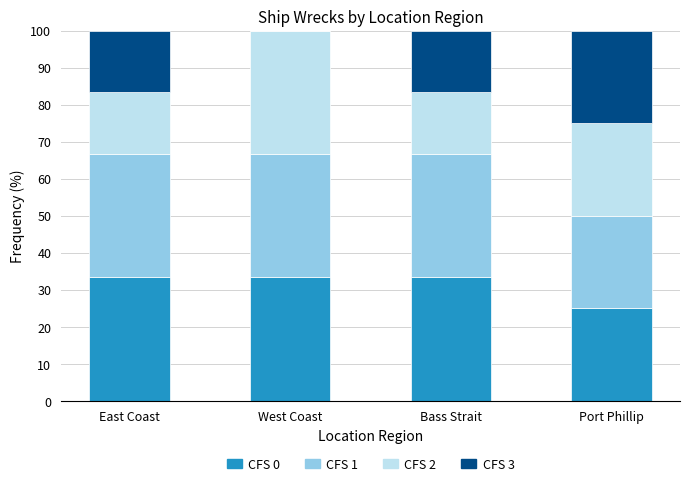

Are the bars grouped side by side (vs. stacked)?

No